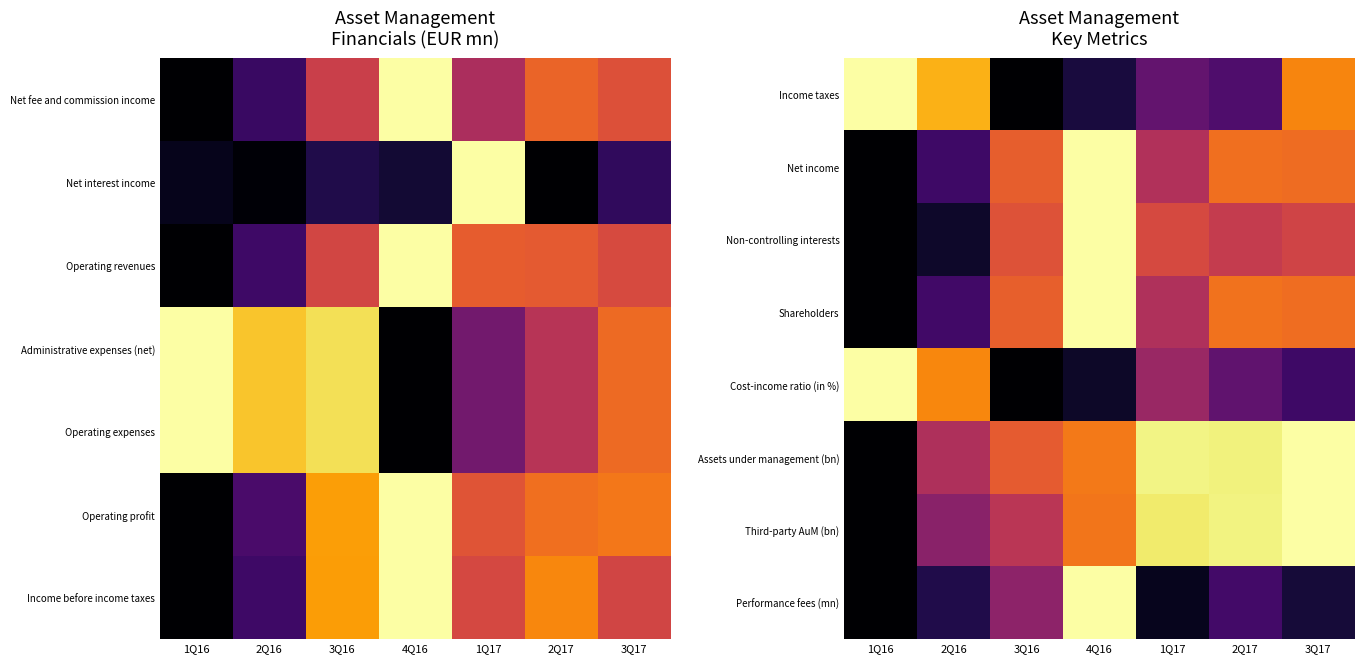

At which label does Performance fees (mn) reach its peak?

4Q16